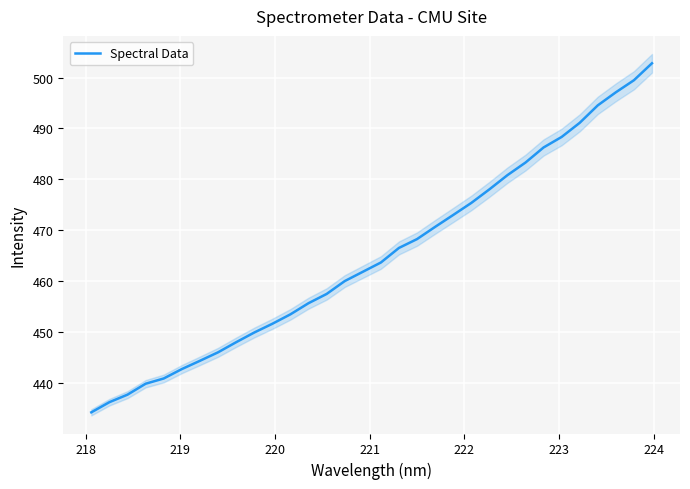

What is the difference between the maximum and minimum values?

68.6